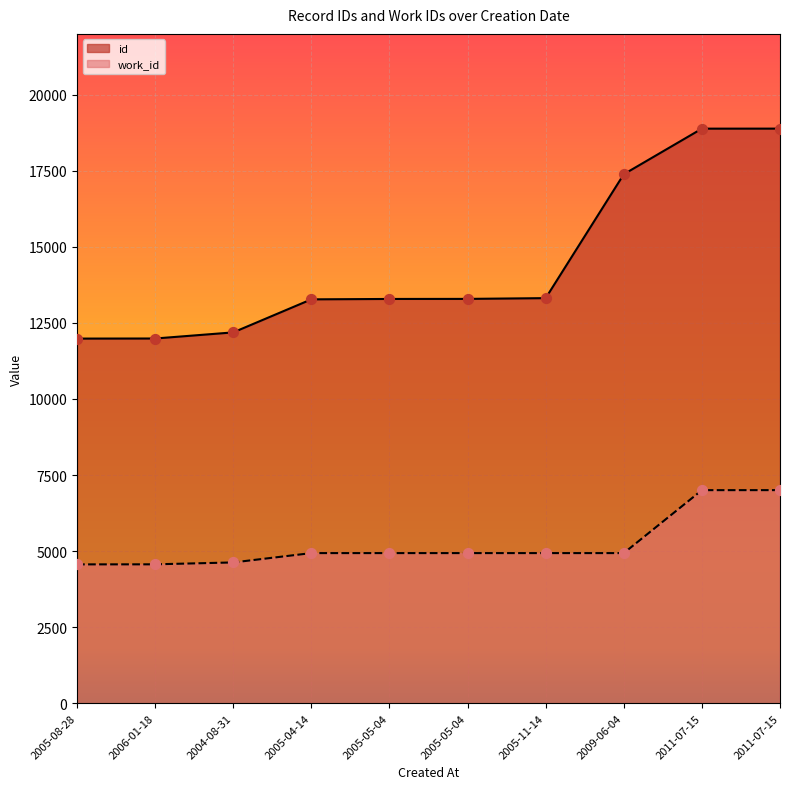

At how many categories does at least one series exceed 6849?

10